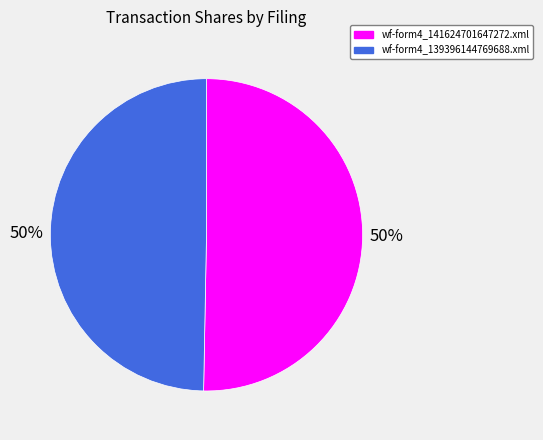

To the nearest percent, what is the average slice percentage?

50%